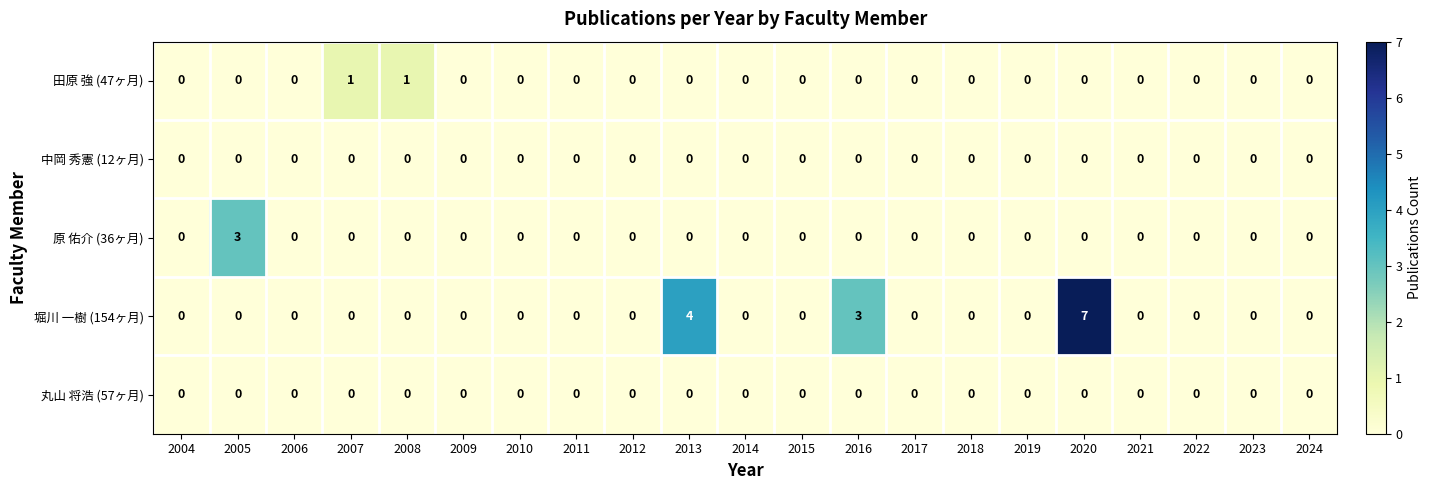

How many 原 佑介 (36ヶ月) values are between 0 and 1?

20